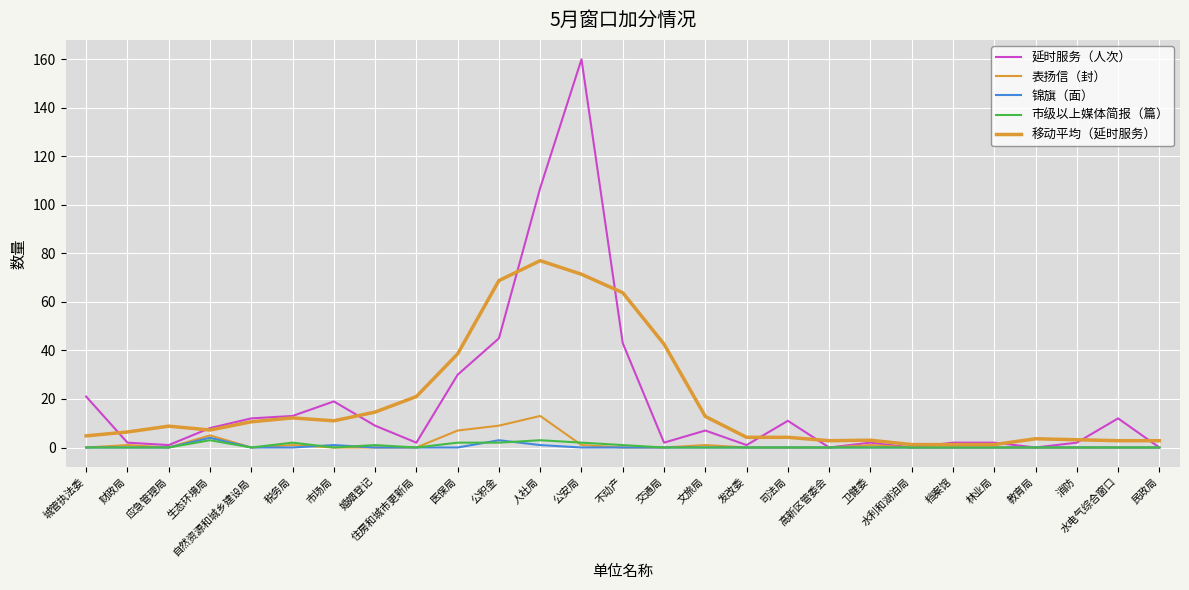

What is the total value across all series at 档案馆?

3.2